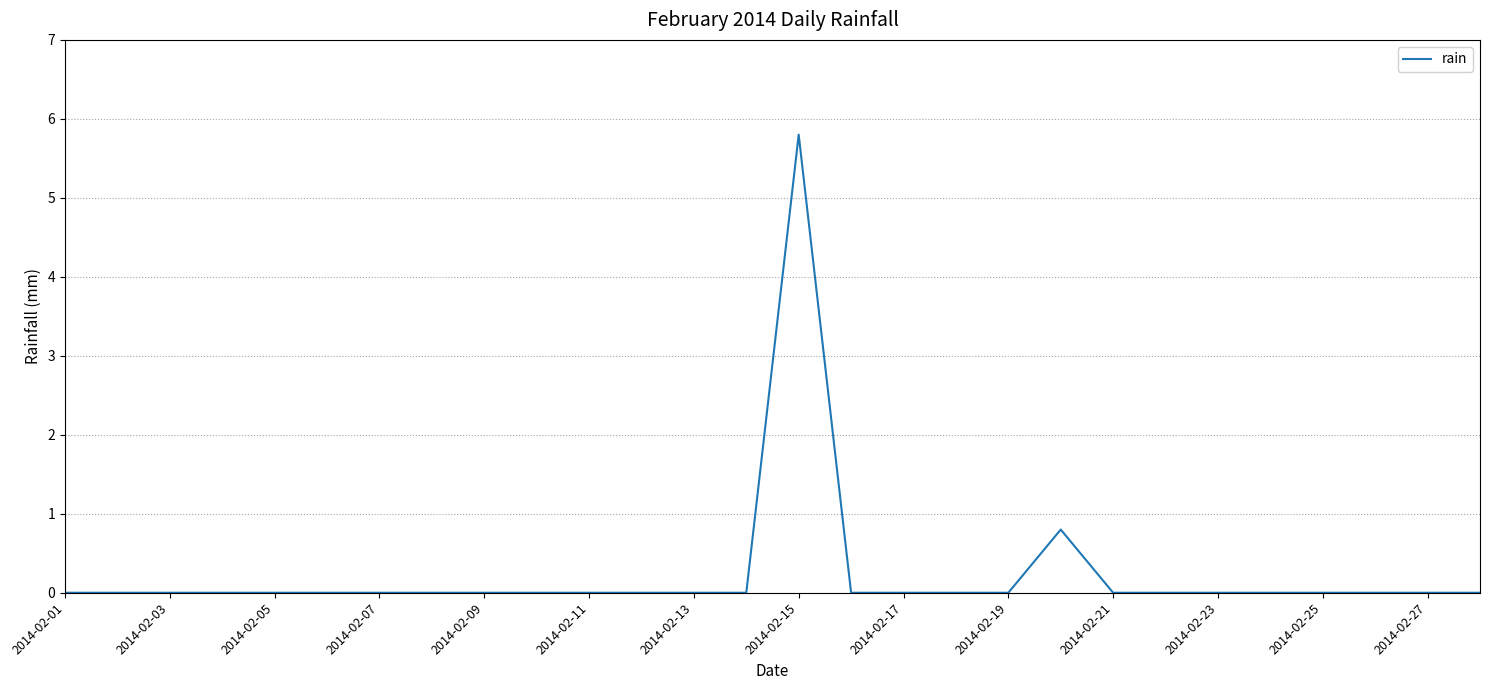

What is the difference between the second highest and minimum values?

0.8